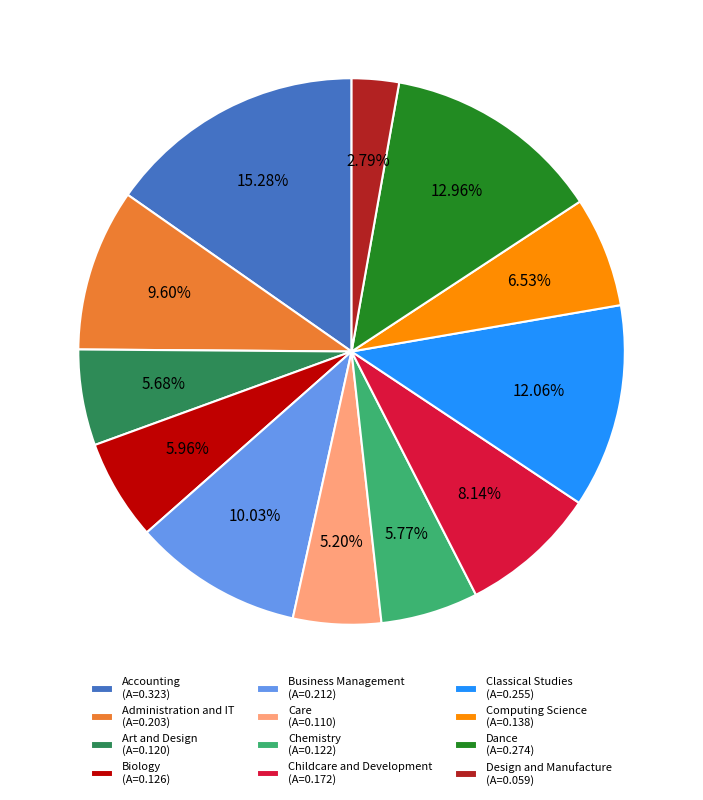

Which slice is the largest?

Accounting